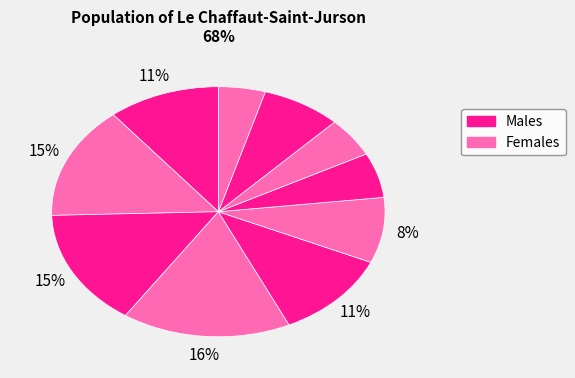

Rank the categories by value from highest to lowest.

pct35, pct25, pct15, pct45, pct05, pct55, pct85, pct65, pct75, pct95